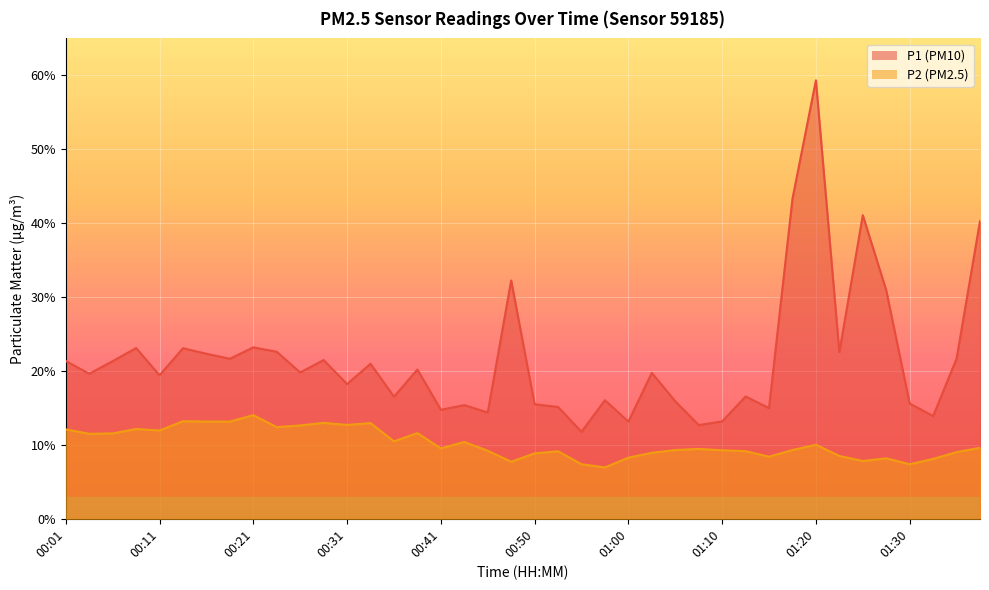

At which category is the sum across all series the highest?

01:20